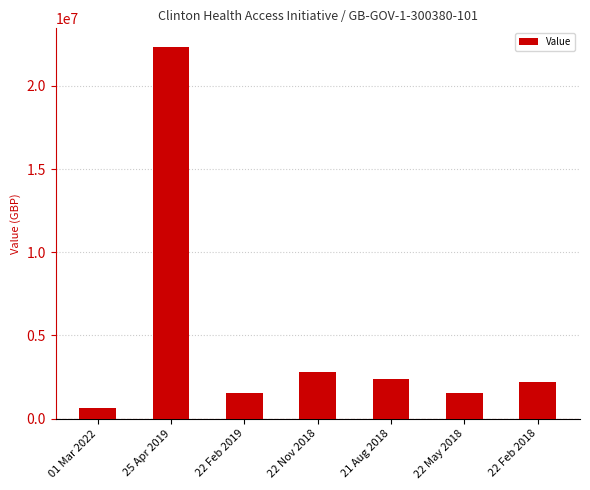

What is the label of the 3rd bar from the right?

21 Aug 2018